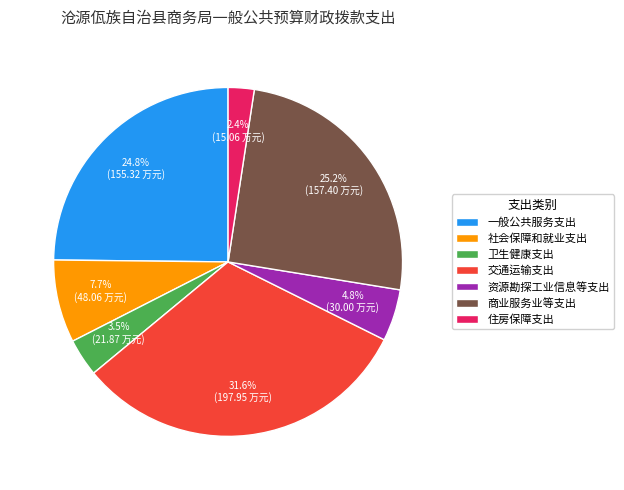

True or false: 资源勘探工业信息等支出 accounts for 20% of the total.

False